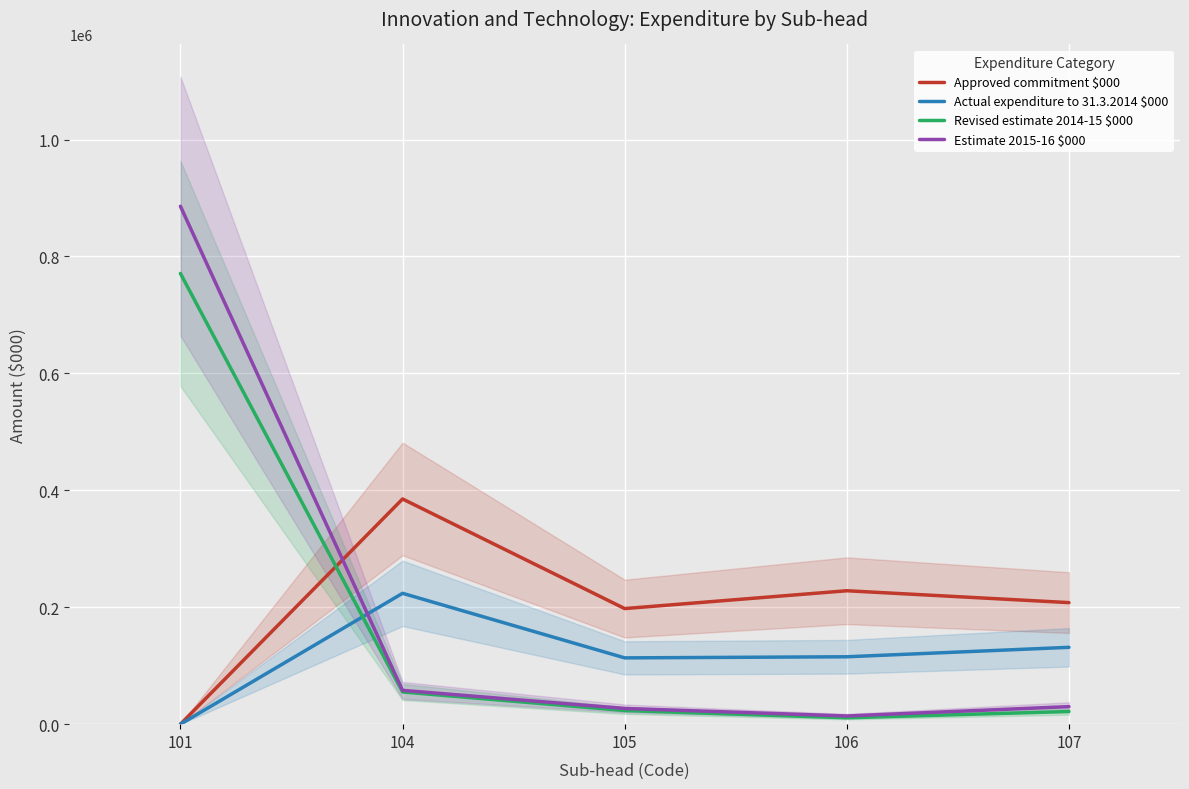

What is the difference between the Approved commitment $000 values at 101 and 104?

385200